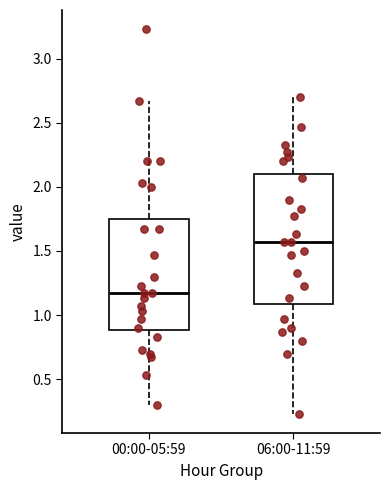

Reading left to right, transcribe this box plot: for each box, give where its median line is, the range the box spans, and where its two whiskers end, as read against the y-axis. The values are not printed on the chart, so give them approximately, as read against the axis.

00:00-05:59: median 1.15, box 0.90 to 1.75, whiskers 0.30 to 2.65
06:00-11:59: median 1.55, box 1.10 to 2.10, whiskers 0.25 to 2.70